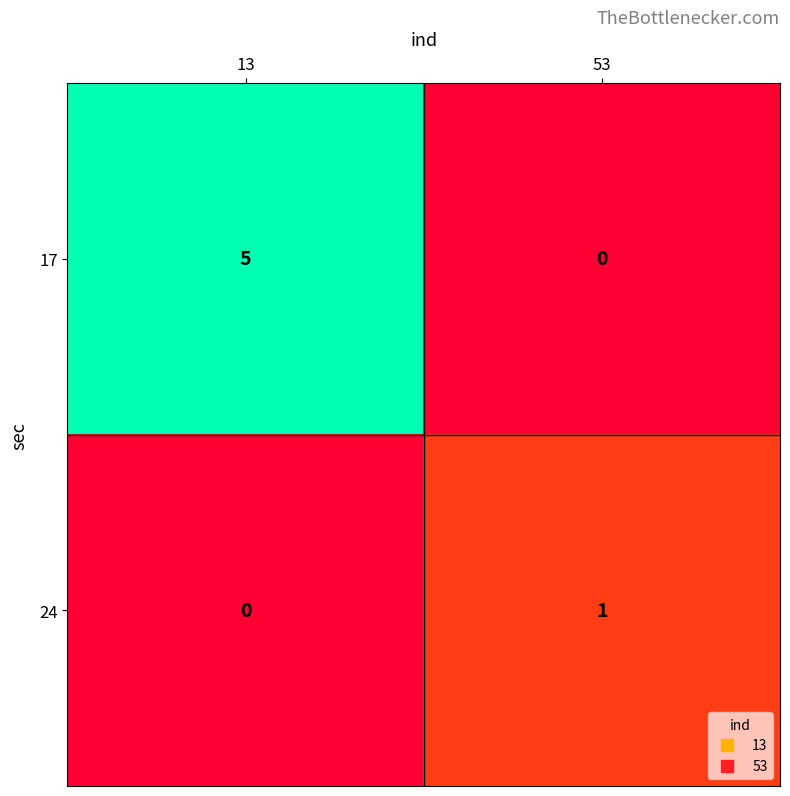

Which series has the largest total across all categories?

17